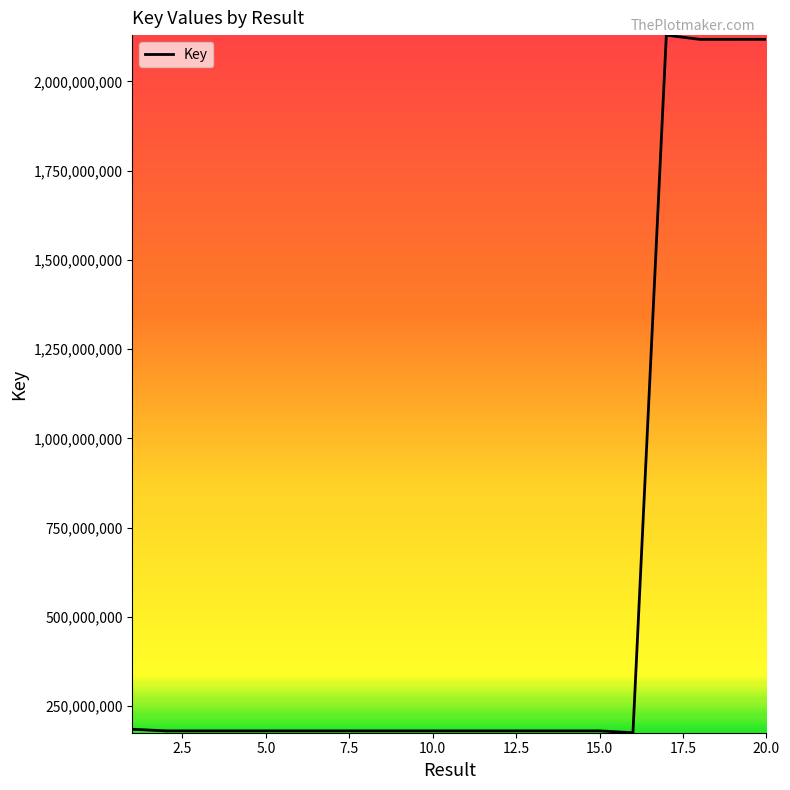

What is the difference between the maximum and minimum values?

1954448662